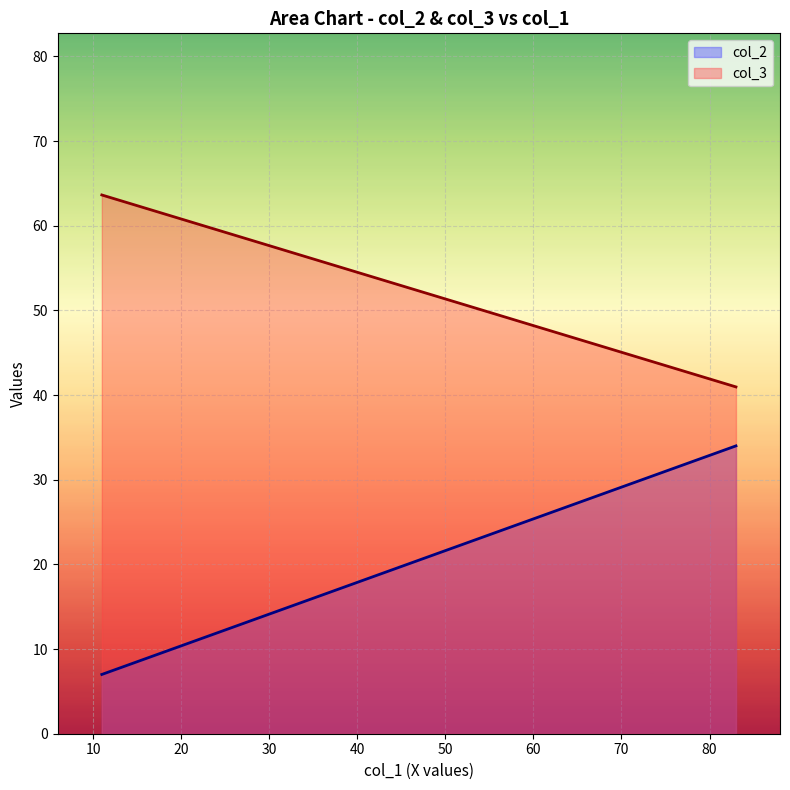

What are all the series names shown in the legend?

col_2, col_3